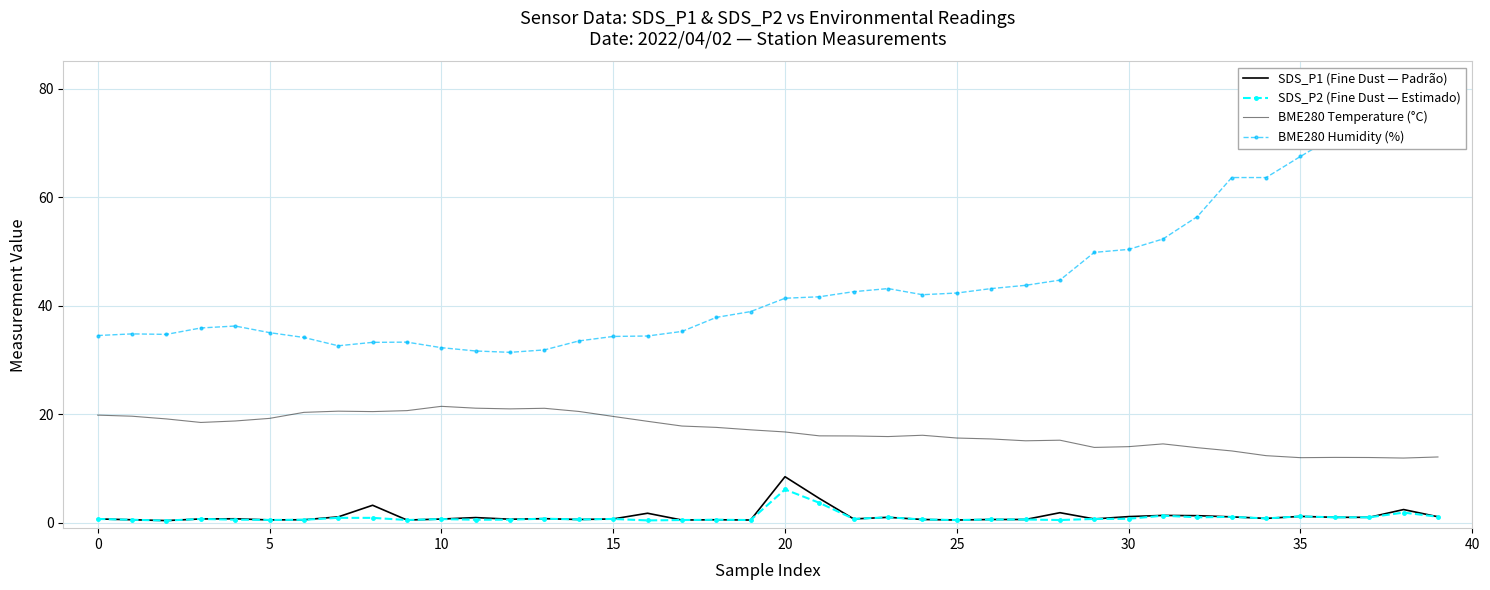

At 39, list the series in order from largest to smallest.

BME280 Humidity (%), BME280 Temperature (°C), SDS_P1 (Fine Dust — Padrão), SDS_P2 (Fine Dust — Estimado)